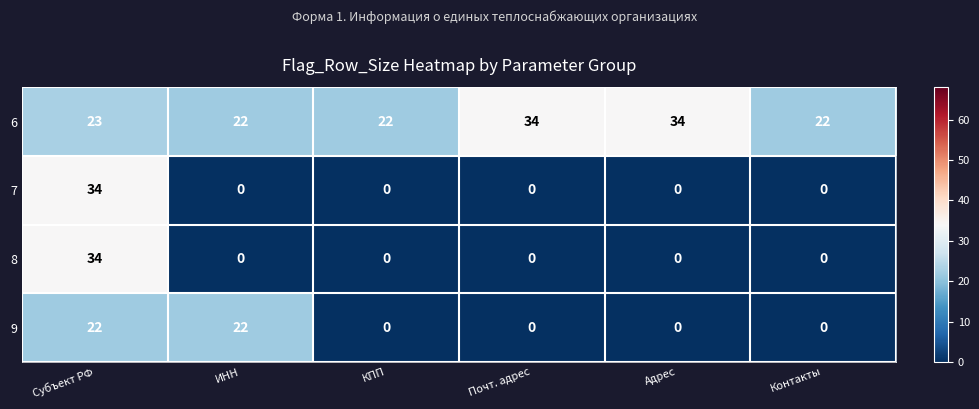

What is the highest value of the 9 series?

22